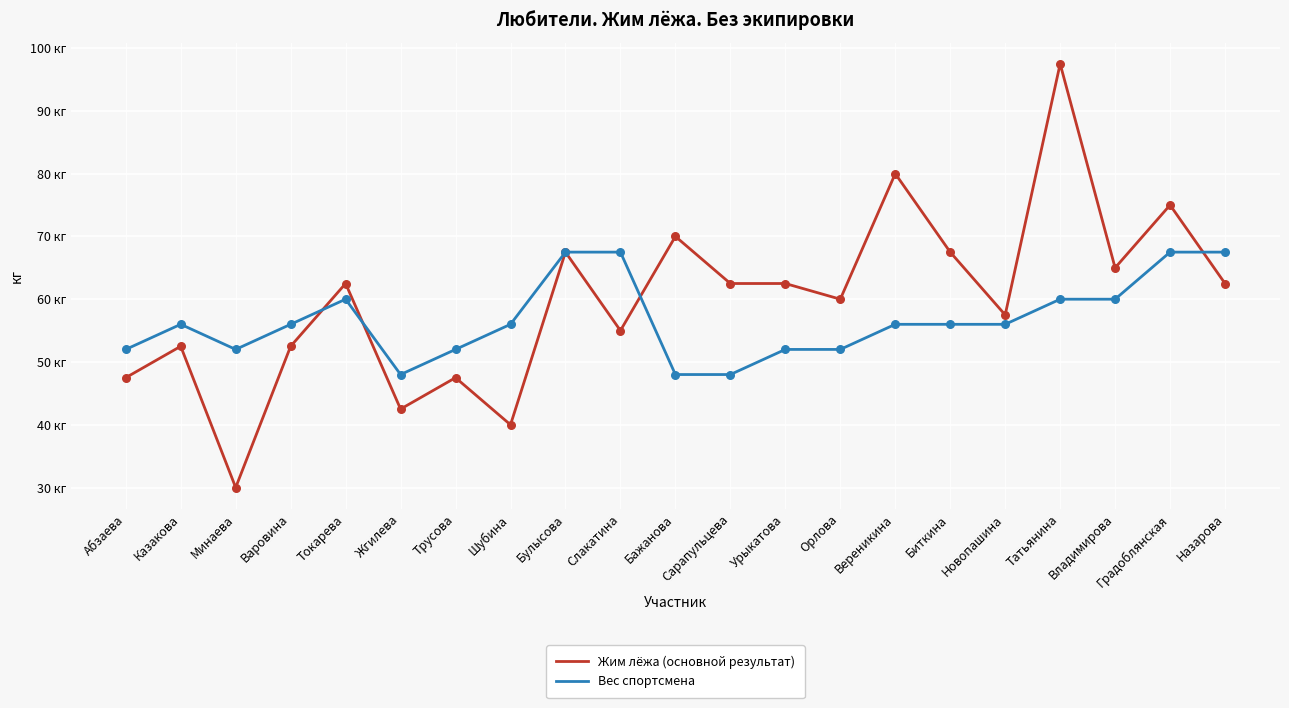

At how many categories does at least one series exceed 74?

3